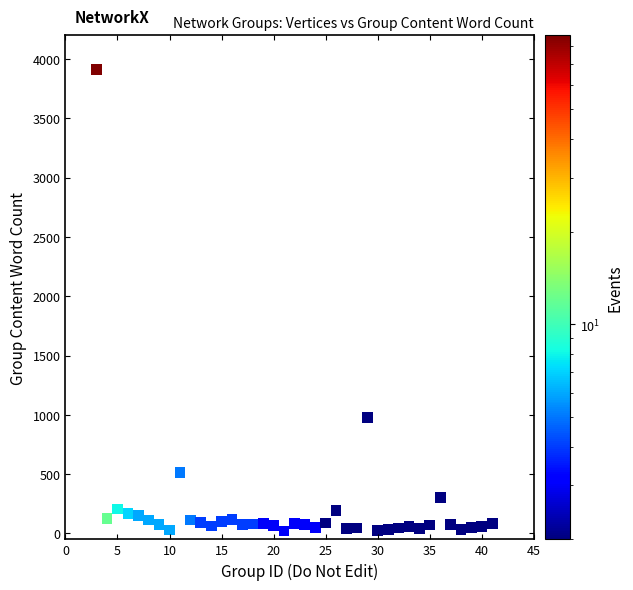

What Y value in the scatter plot is closest to 1966?

978